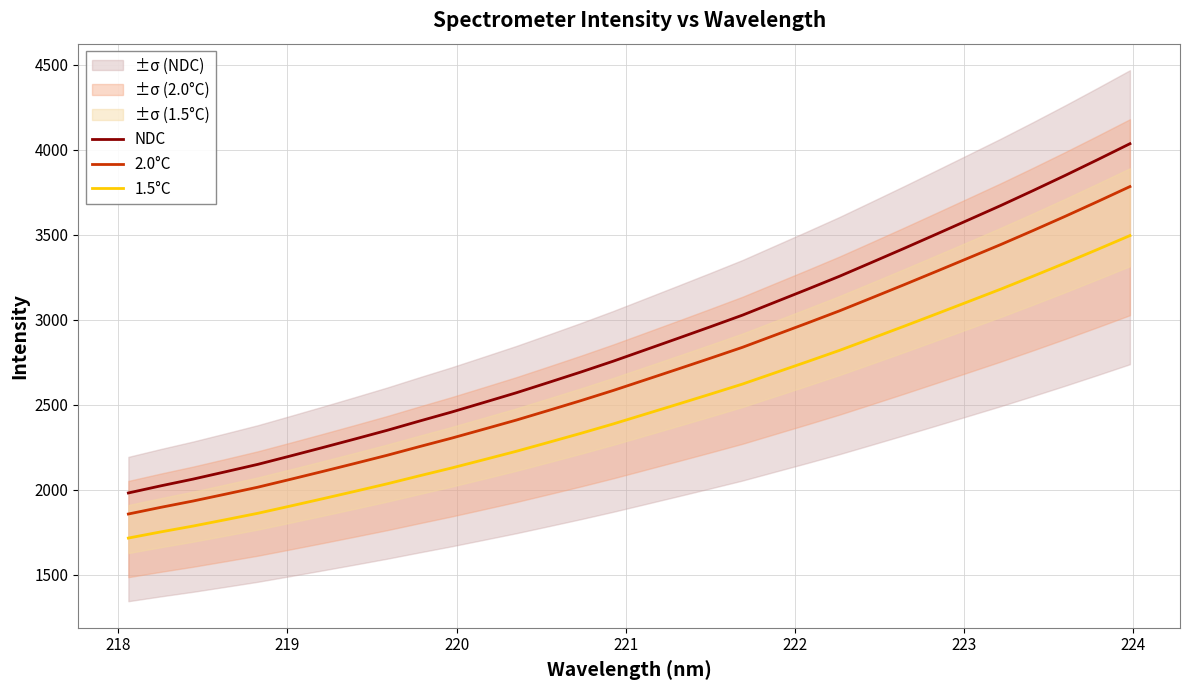

What is the maximum value for NDC?

4036.0